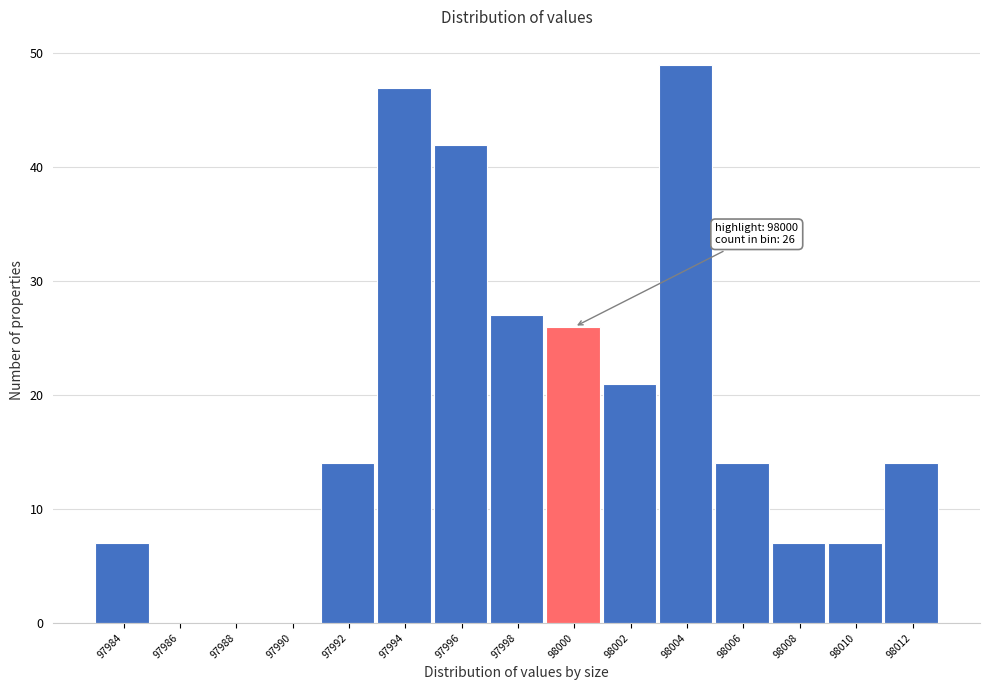

Reading left to right, what are all the values shown in this chart?

97984=7	97986=0	97988=0	97990=0	97992=14	97994=47	97996=42	97998=27	98000=26	98002=21	98004=49	98006=14	98008=7	98010=7	98012=14